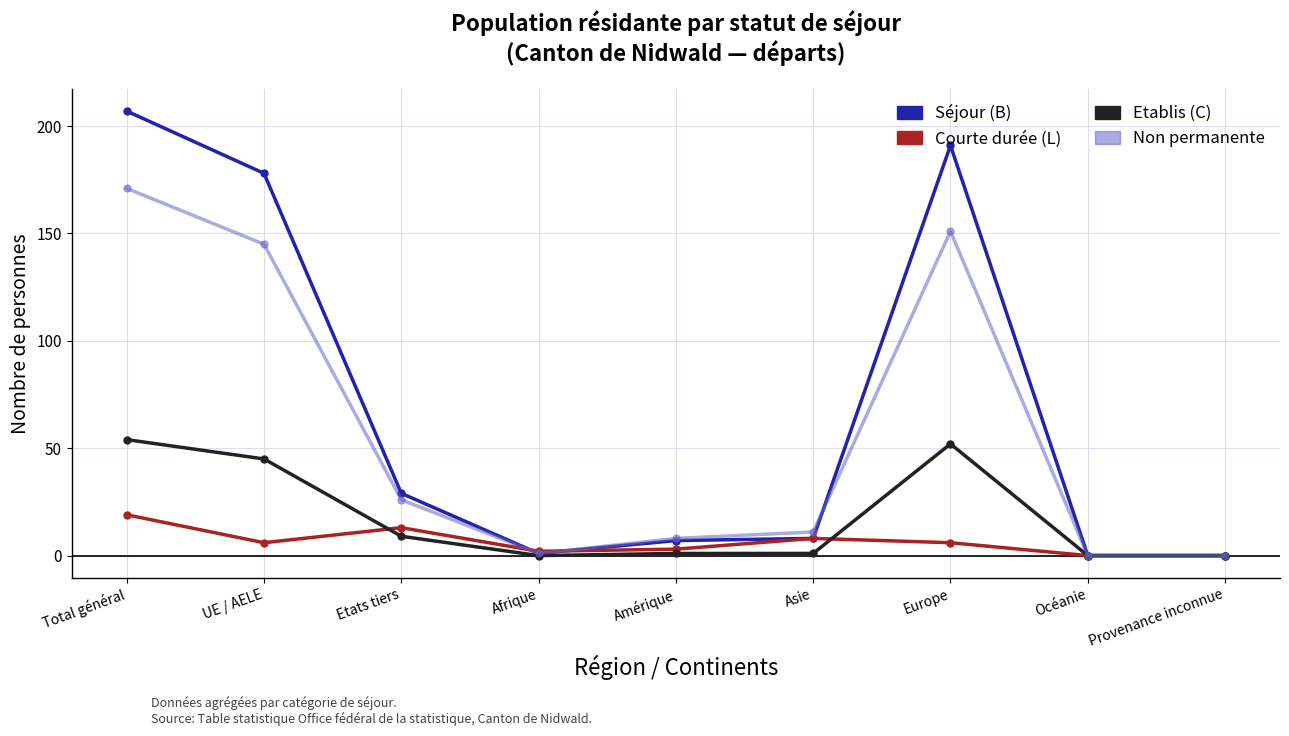

At which category is the sum across all series the highest?

Total général